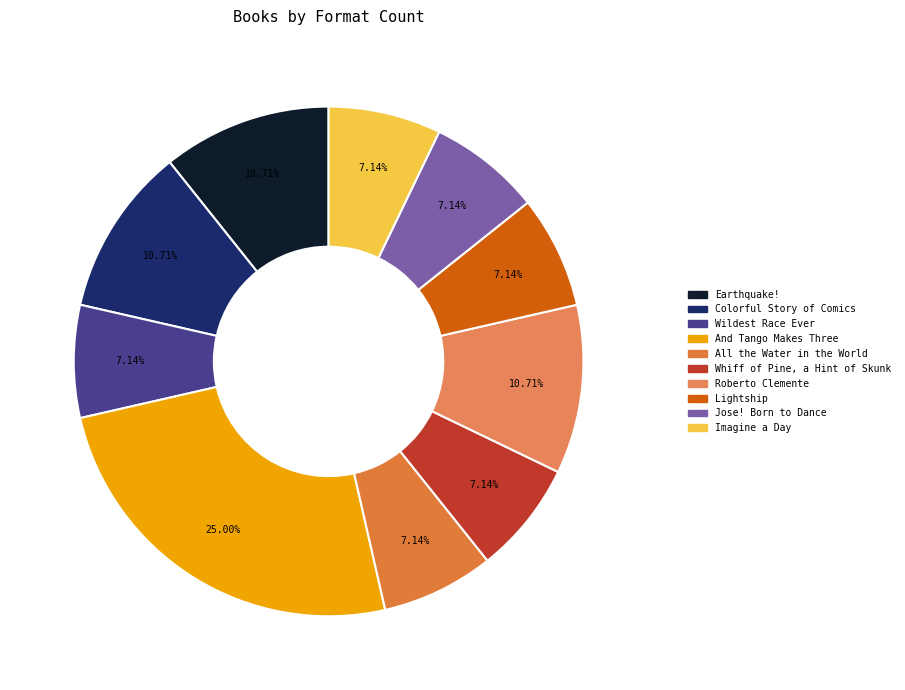

Count the number of slices in the pie.

10